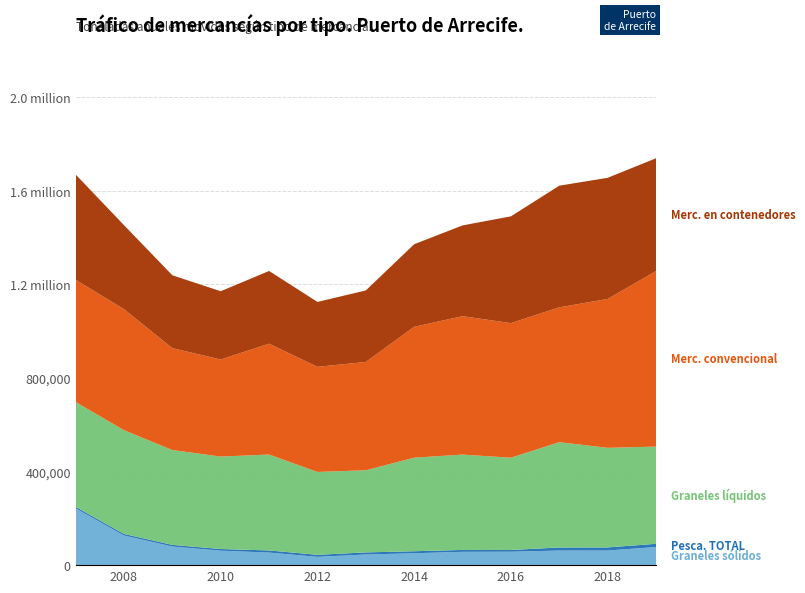

Reading left to right, transcribe all the data shown in this chart.

Graneles sólidos: 242771	126748	79599	61839	53782	35537	45499	50864	56967	57383	62331	62494	77428
Pesca. TOTAL: 6389	6628	6927	7098	8997	8595	8924	8542	7965	7418	13097	13276	13718
Graneles líquidos: 448123	443484	405373	395097	410014	354178	351089	399836	407527	394334	450146	425623	415512
Merc. convencional: 522447	517145	435518	414981	473656	449266	462916	559327	591650	575306	576358	636266	750211
Merc. en contenedores: 450072	359252	311516	291664	310930	277545	305605	353095	387918	456386	519910	517809	482130